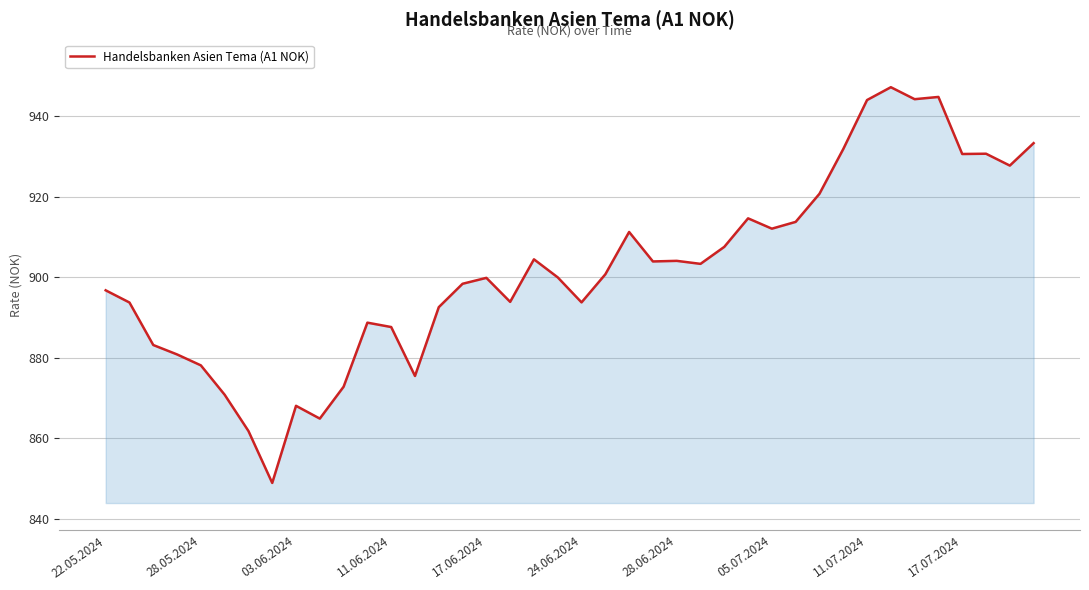

What is the greatest value displayed?

947.3